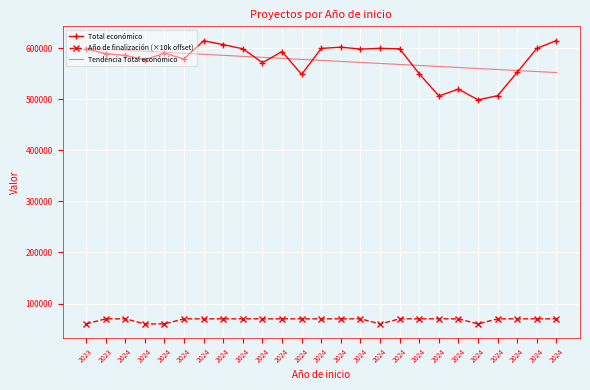

What is the sum of the Año de finalización (×10k offset) values at 2024 and 2024?

140000.0